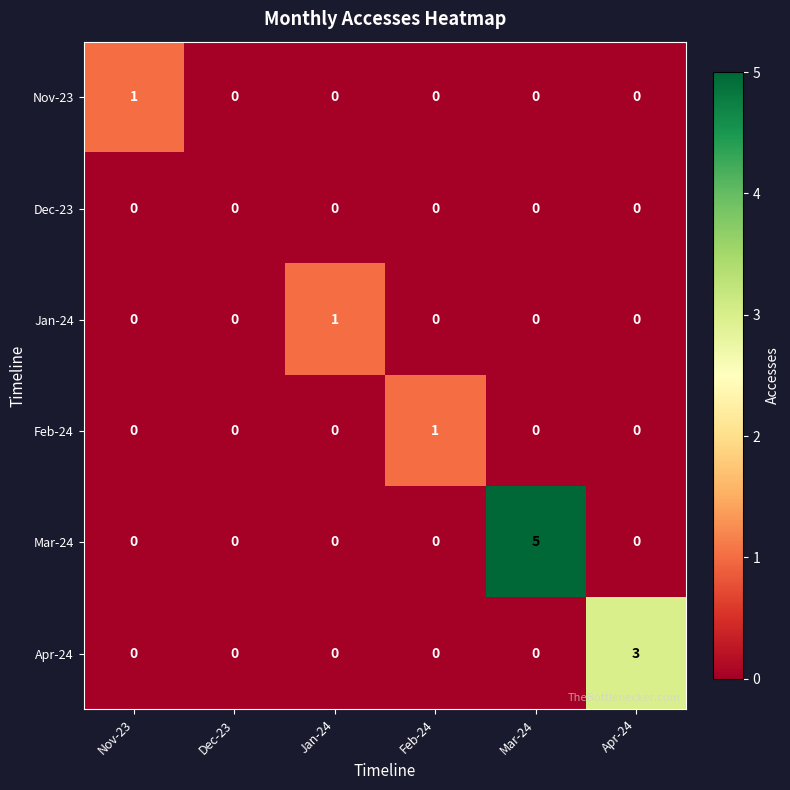

What is the sum of all Apr-24 values?

3